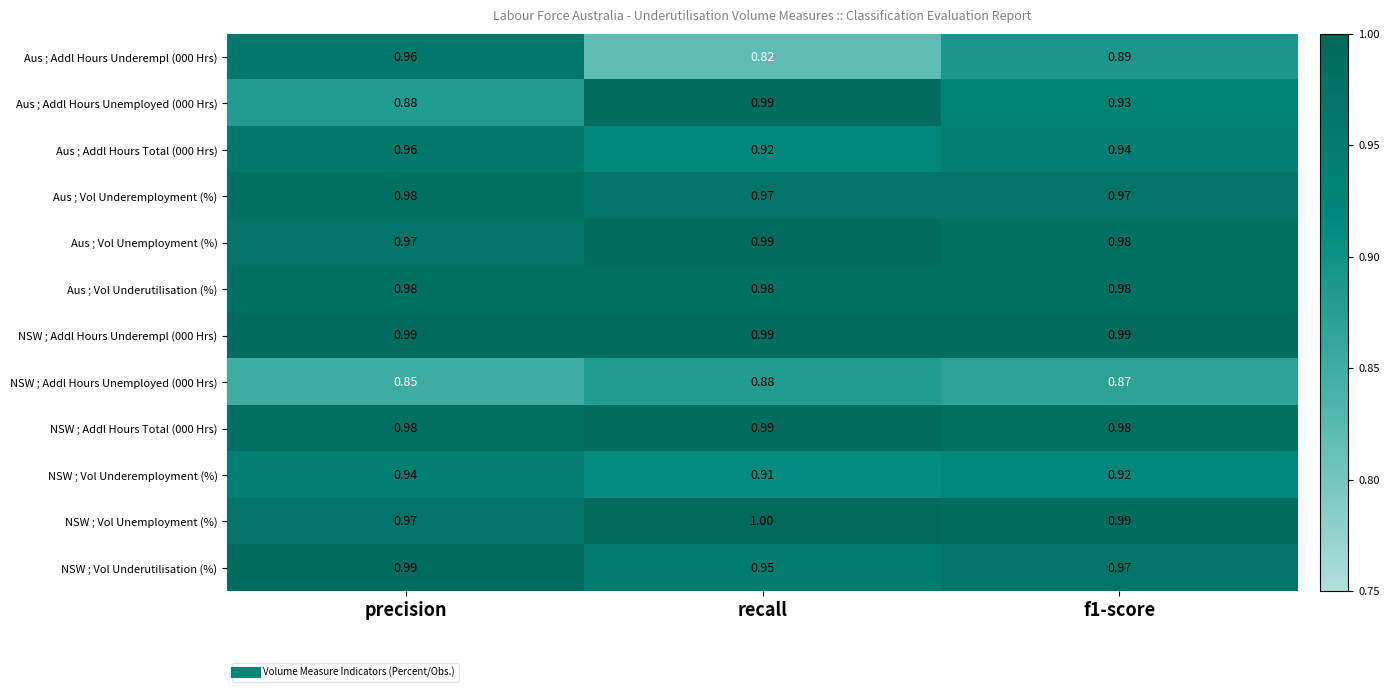

Which label corresponds to the largest value in the chart?

recall